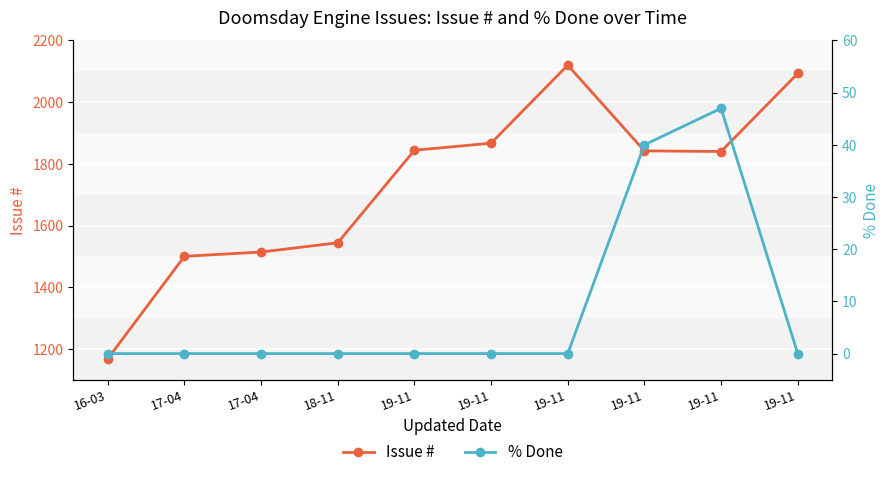

What is the average value of the % Done series?

9